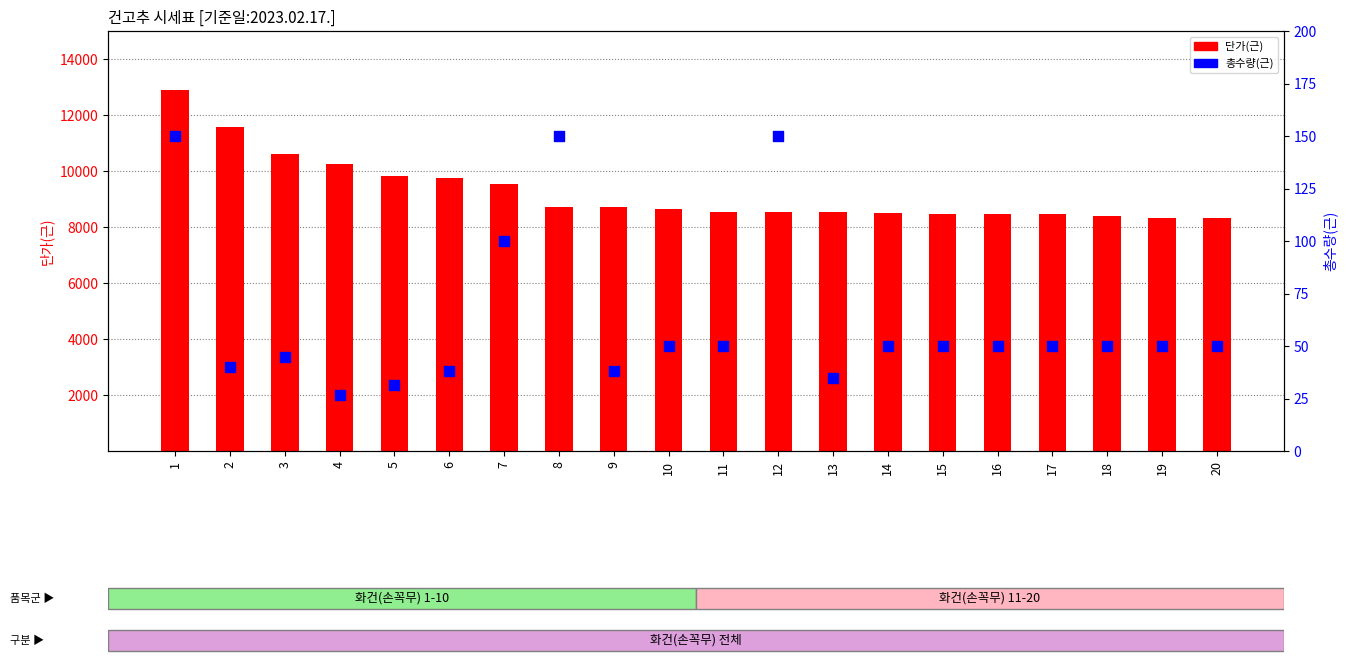

Which series has the largest Y range (max minus min)?

단가(근)